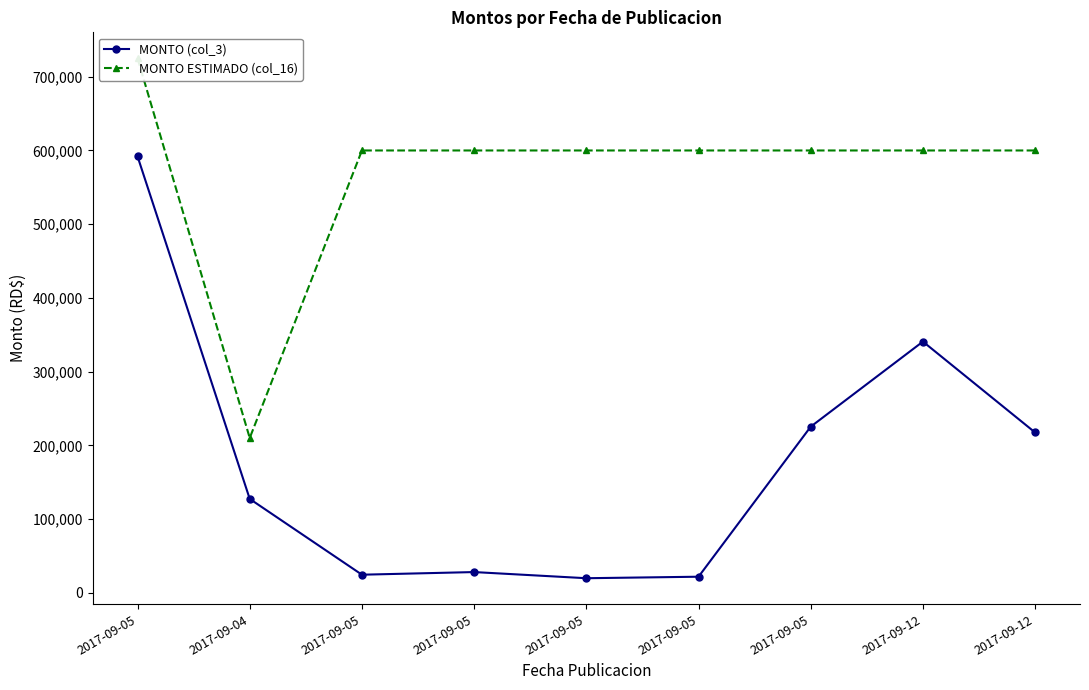

Which series has the largest range (max minus min)?

MONTO (col_3)